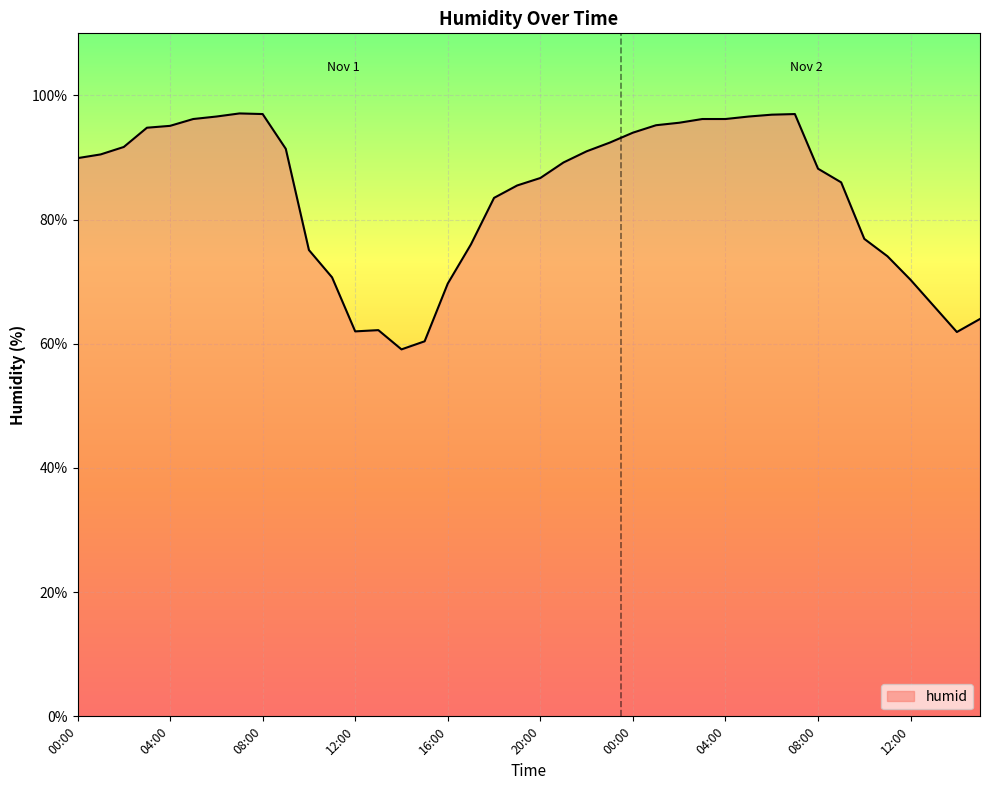

How many series are shown in this chart?

1